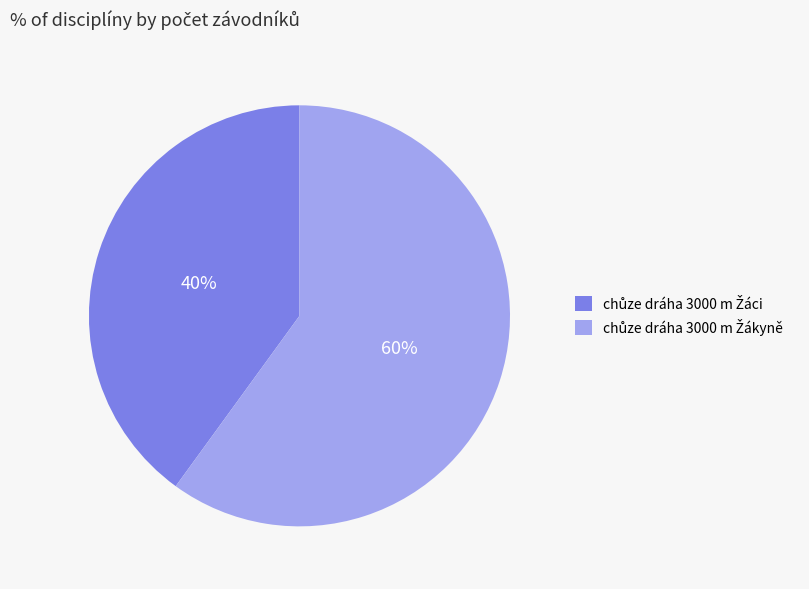

To the nearest percent, what is the average slice percentage?

50%